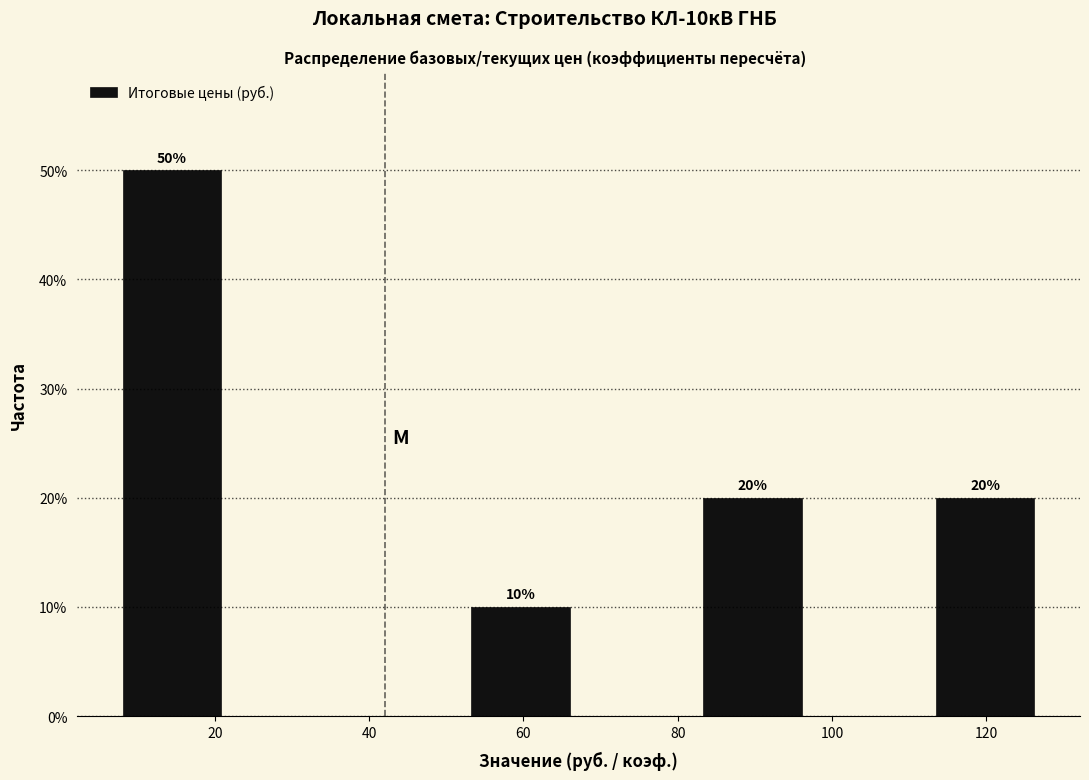

Which range on the x-axis has the tallest bar?

6 to 22